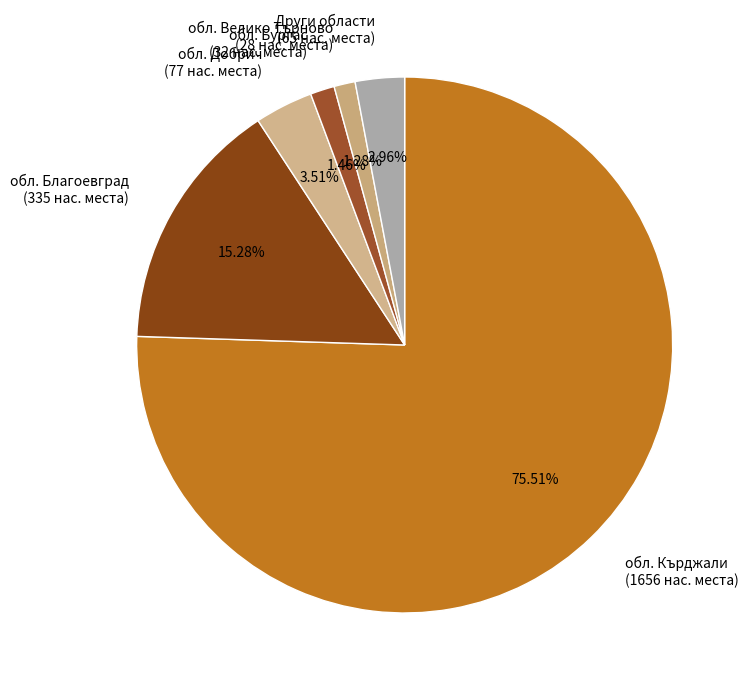

What is the largest slice in the pie chart?

обл. Кърджали (1656 нас. места)